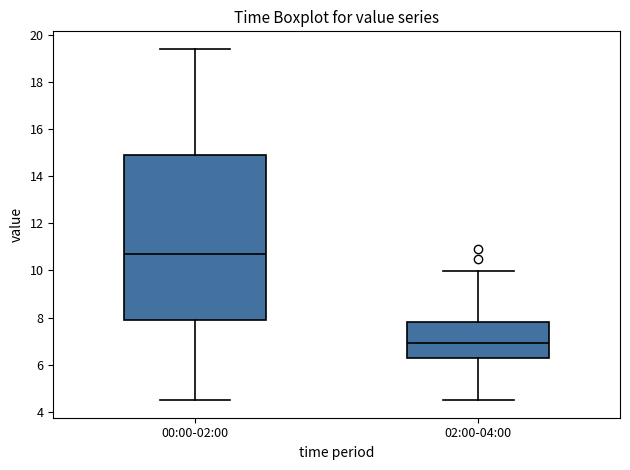

Reading left to right, read every box against the y-axis: the position of its median line, the range the box covers, and the ends of its whiskers. The values are not printed on the chart, so give them approximately, as read against the axis.

00:00-02:00: median 10.8, box 7.8 to 14.8, whiskers 4.6 to 19.4
02:00-04:00: median 7.0, box 6.4 to 7.8, whiskers 4.6 to 10.0